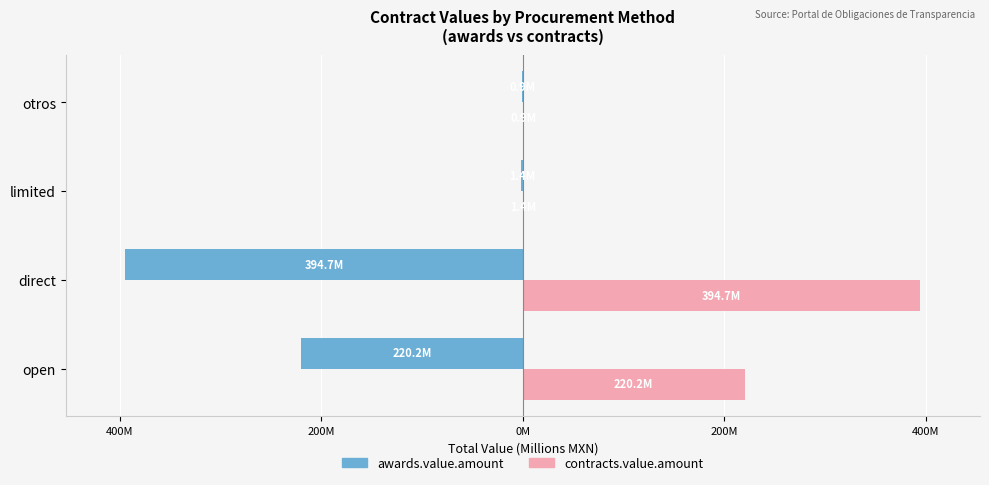

List the series in order of their overall mean, highest first.

contracts.value.amount, awards.value.amount